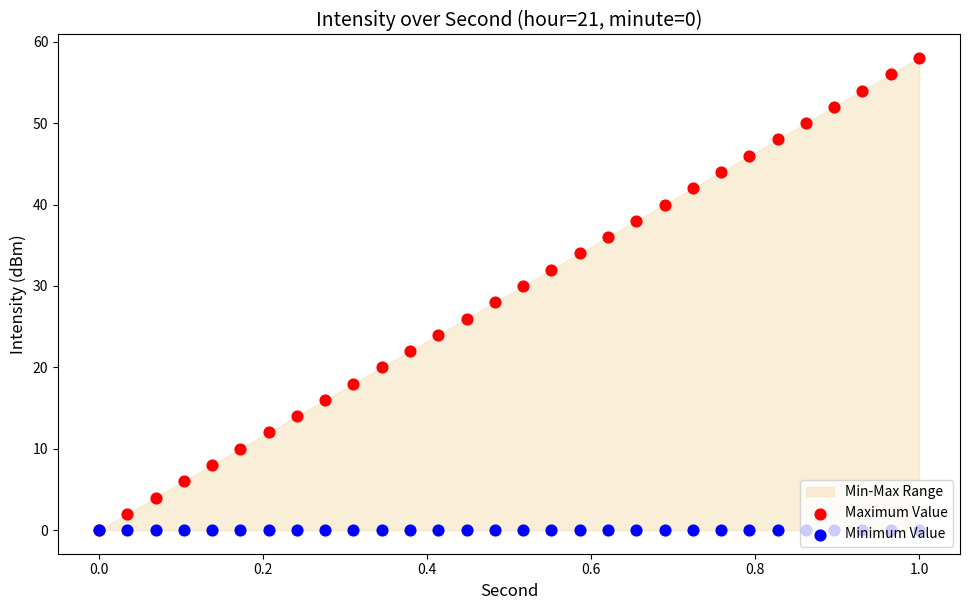

At how many categories does at least one series exceed 49?

5